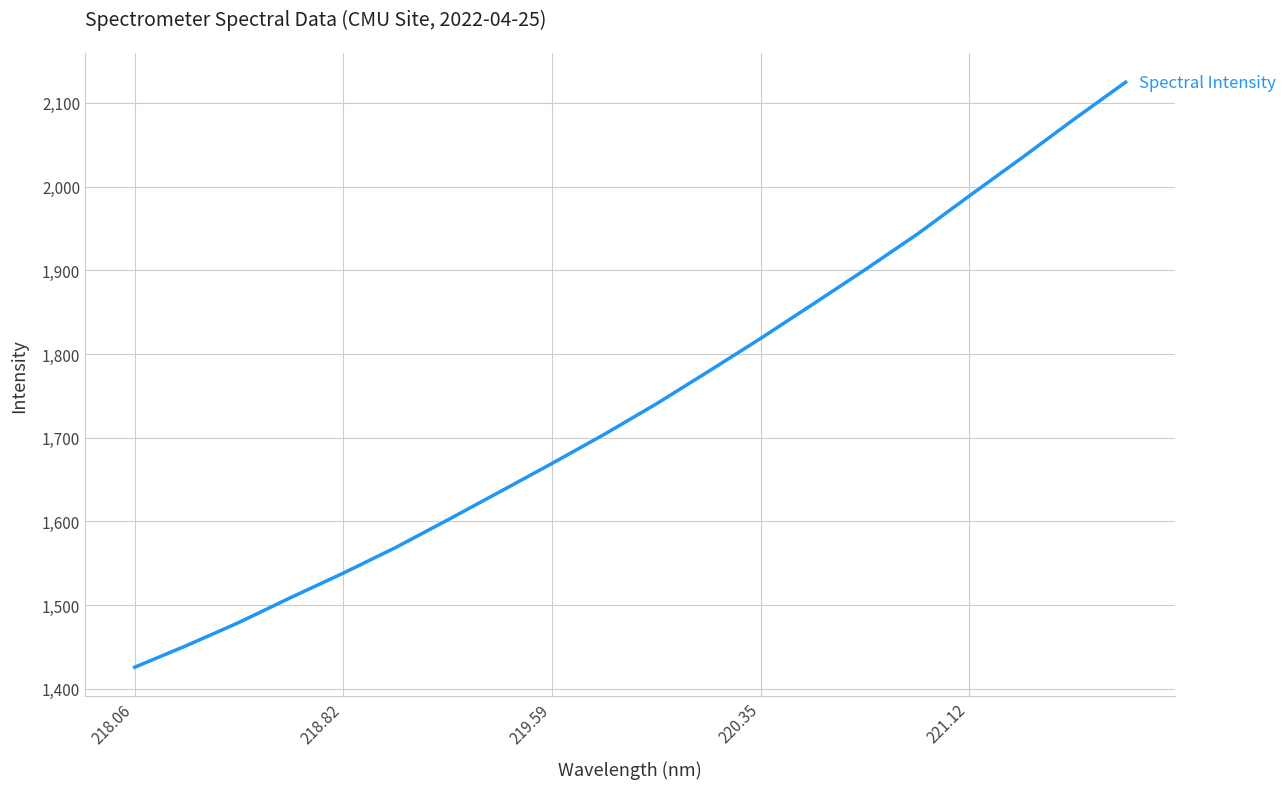

What is the minimum value shown in the chart?

1425.9